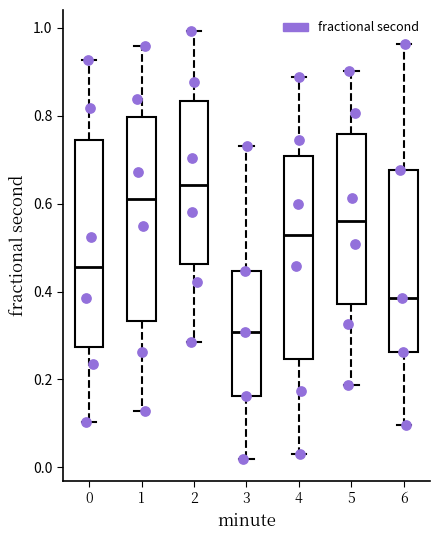

Reading left to right, read every box against the y-axis: the position of its median line, the range the box covers, and the ends of its whiskers. The values are not printed on the chart, so give them approximately, as read against the axis.

0: median 0.46, box 0.28 to 0.74, whiskers 0.10 to 0.92
1: median 0.62, box 0.34 to 0.80, whiskers 0.12 to 0.96
2: median 0.64, box 0.46 to 0.84, whiskers 0.28 to 1.00
3: median 0.30, box 0.16 to 0.44, whiskers 0.02 to 0.74
4: median 0.52, box 0.24 to 0.70, whiskers 0.04 to 0.88
5: median 0.56, box 0.38 to 0.76, whiskers 0.18 to 0.90
6: median 0.38, box 0.26 to 0.68, whiskers 0.10 to 0.96